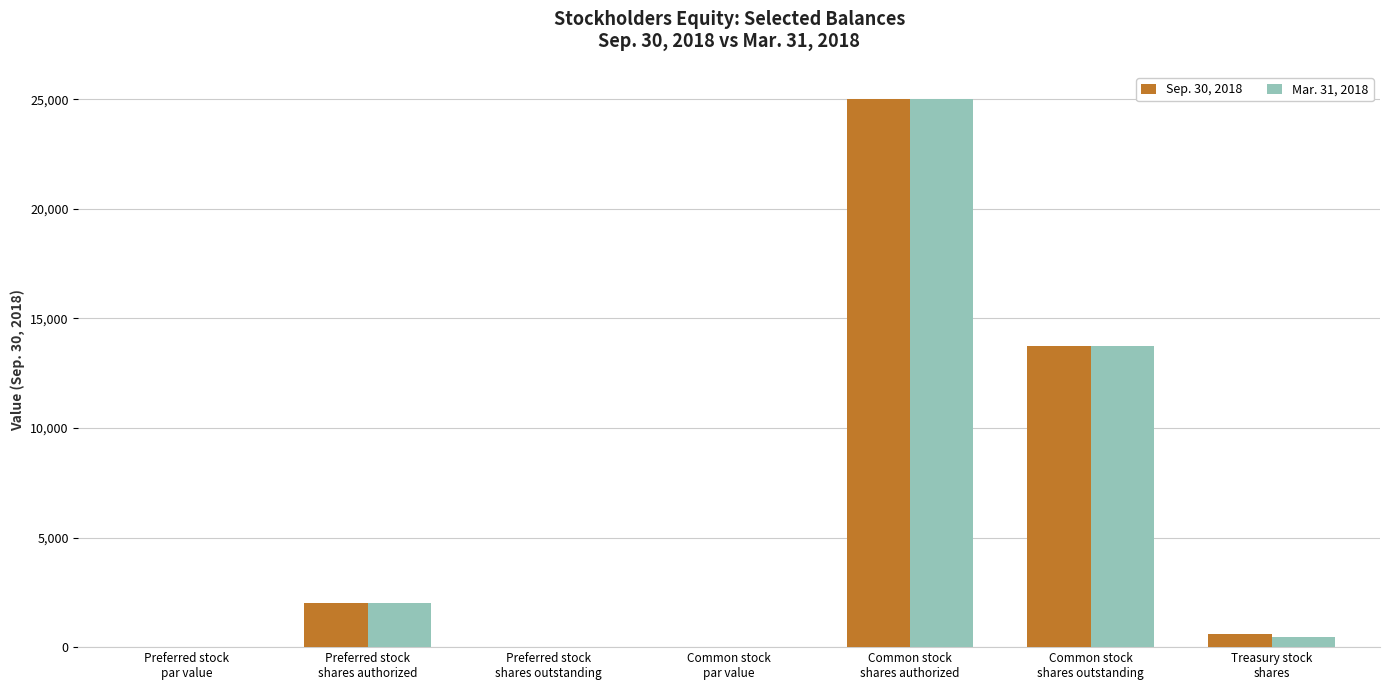

What is the sum of all Mar. 31, 2018 values?

41228.0